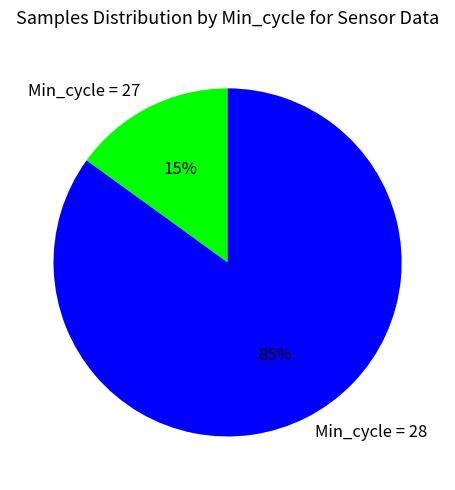

Do Min_cycle = 27 and Min_cycle = 28 together represent more than half of the pie?

Yes